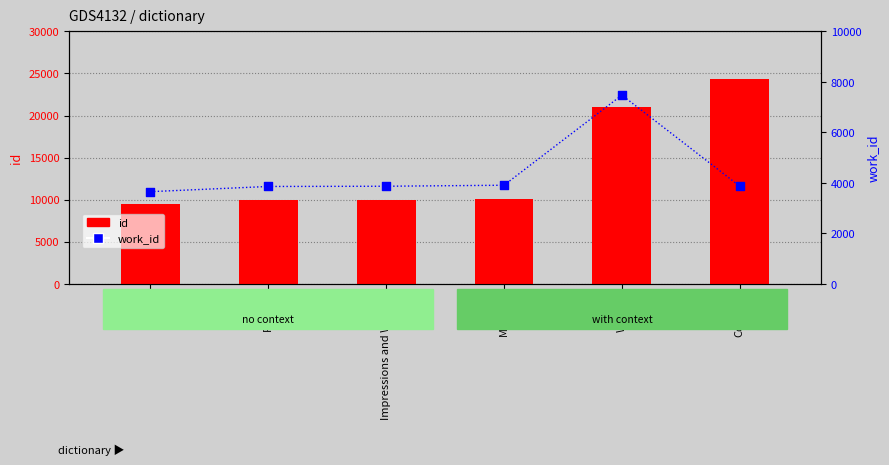

At which category is the sum across all series the highest?

Writing